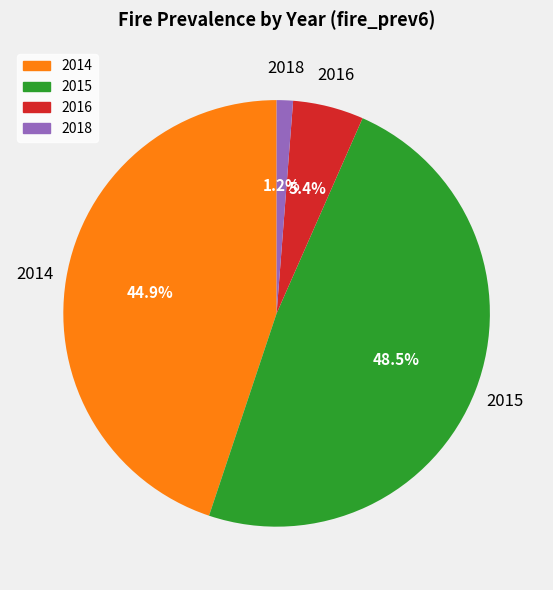

Does any single category account for the majority?

No